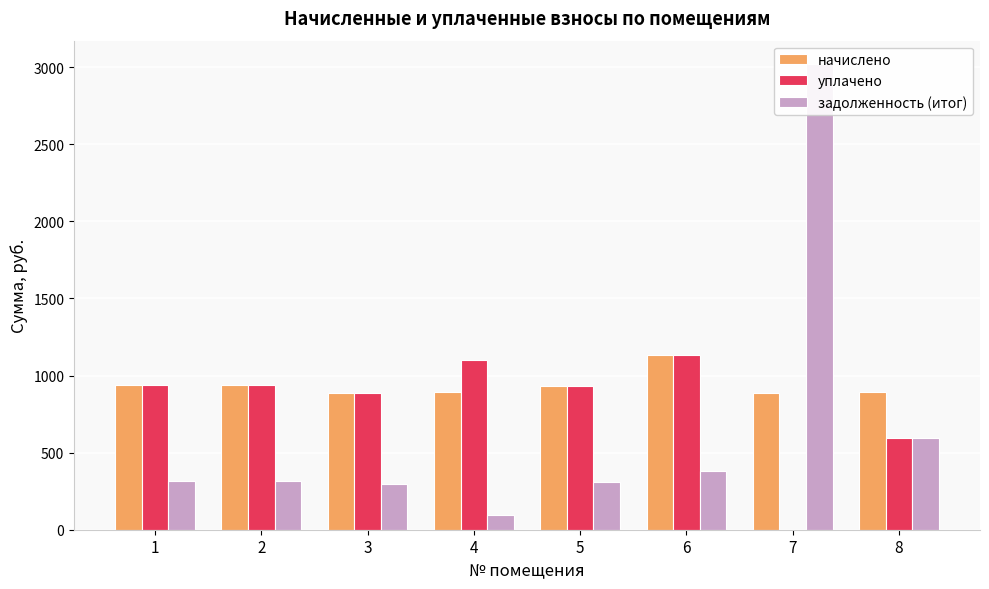

True or false: начислено has a value of 1363.0 at 8.

False